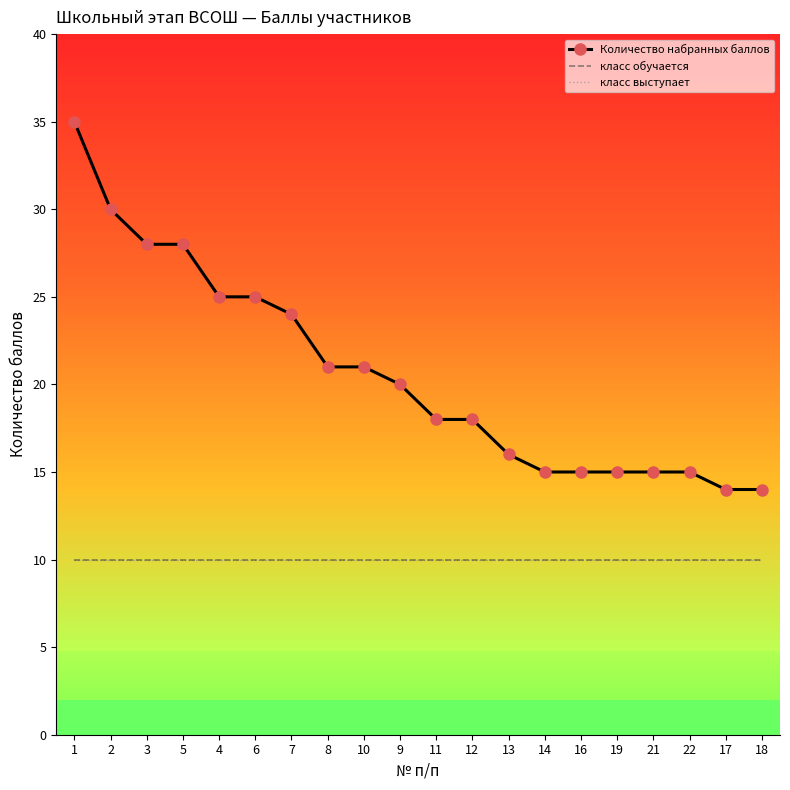

What are all the series names shown in the legend?

Количество набранных баллов, класс обучается, класс выступает